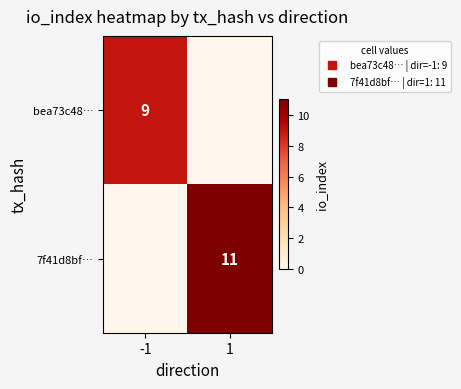

What is the difference between the 7f41d8bf… values at -1 and 1?

11